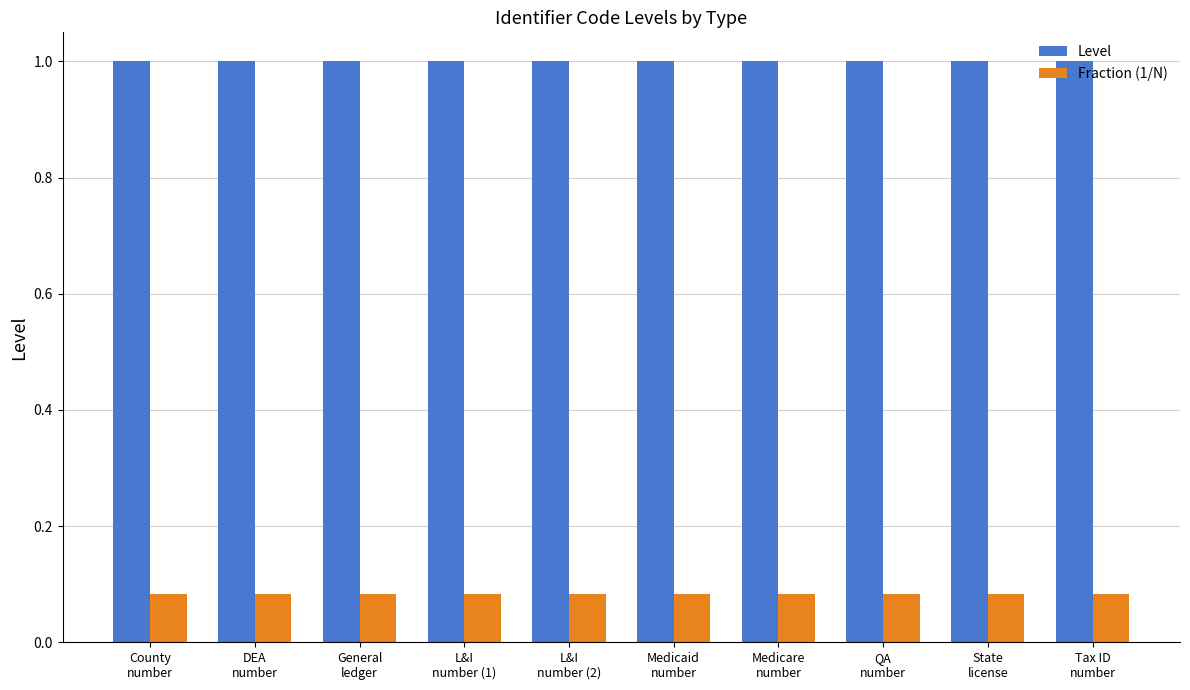

What is the sum of the Fraction (1/N) values at DEA
number and L&I
number (2)?

0.2